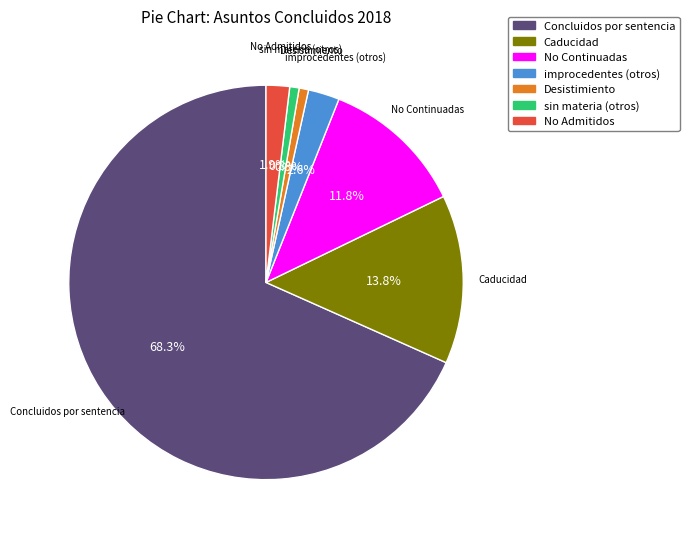

To the nearest percent, what percentage of the pie is No Admitidos?

2%